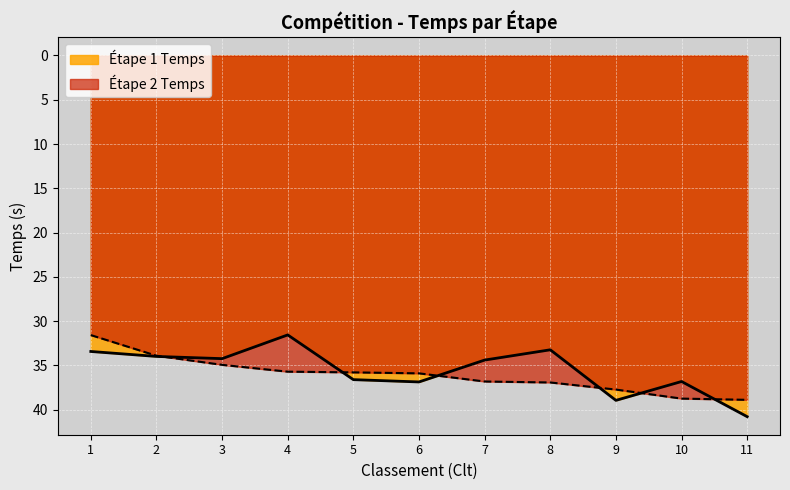

At which category does the chart reach its minimum across all series?

4